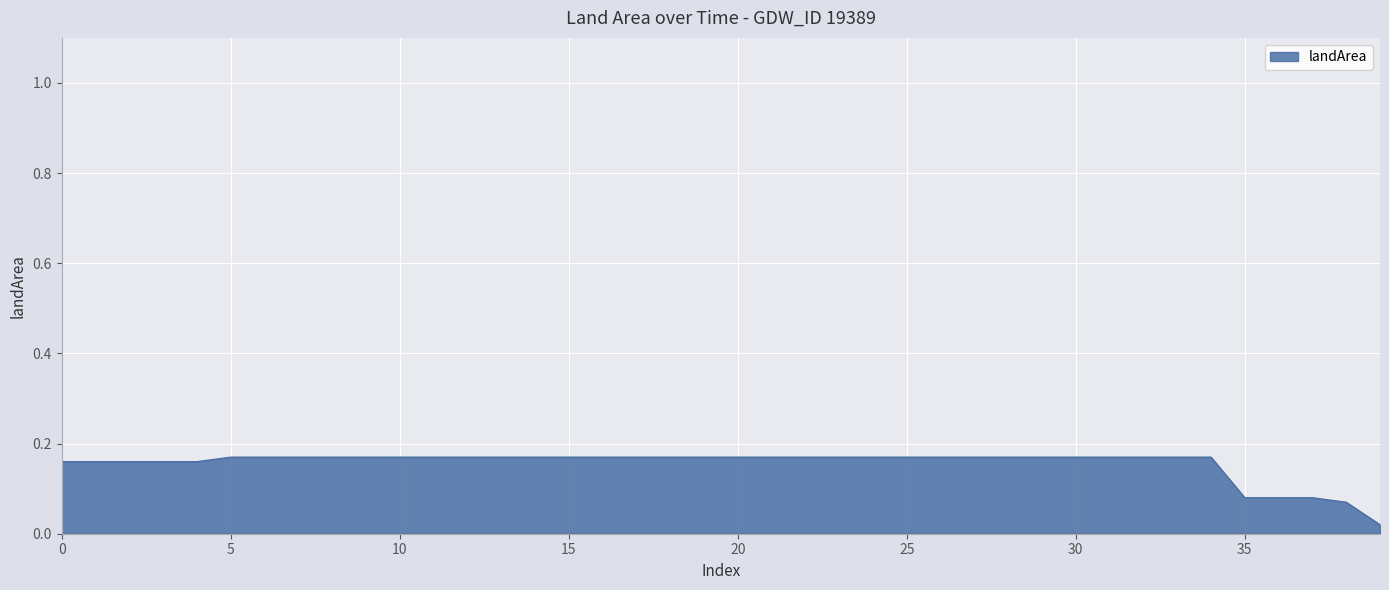

The chart shows a value of 0.1 at 30. True or false?

False